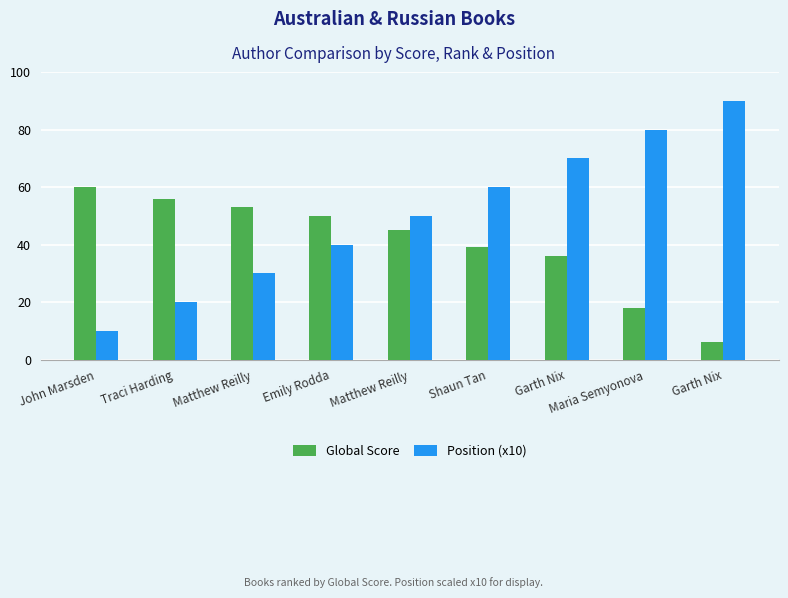

Which label corresponds to the largest value in the chart?

Garth Nix